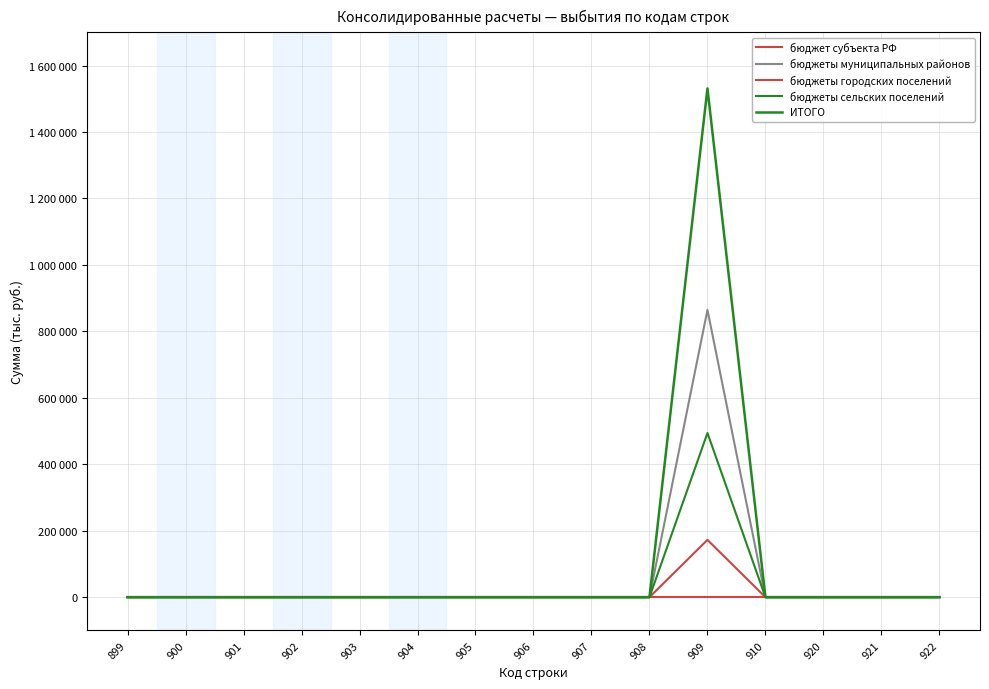

The value of ИТОГО at 904 is -620270.9. True or false?

False